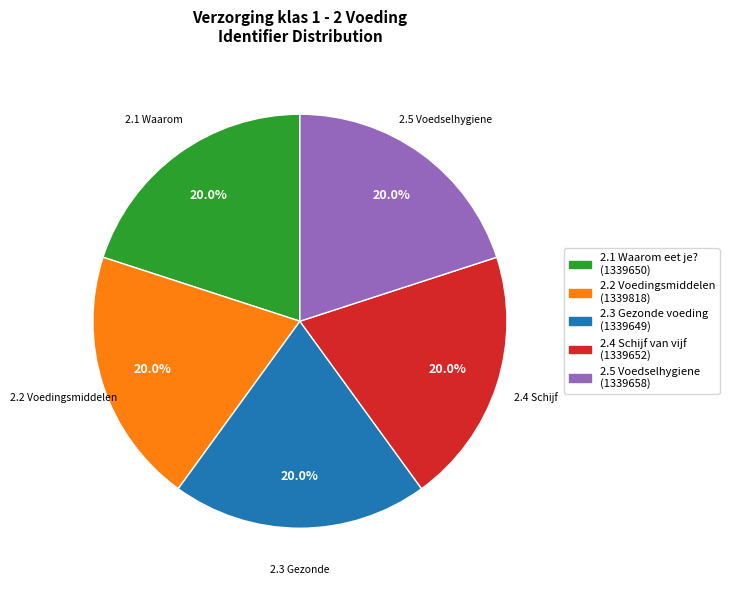

How many slices are in this pie chart?

5